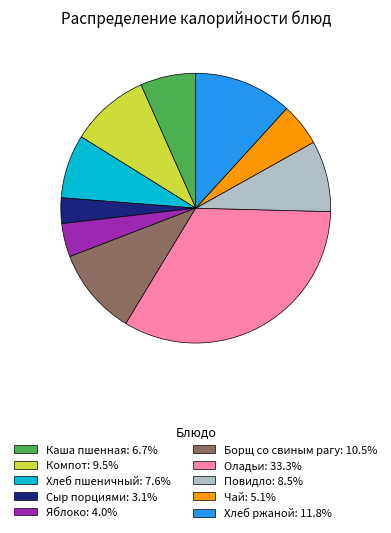

Is the sum of Хлеб ржаной: 11.8% and Борщ со свиным рагу: 10.5% greater than half?

No